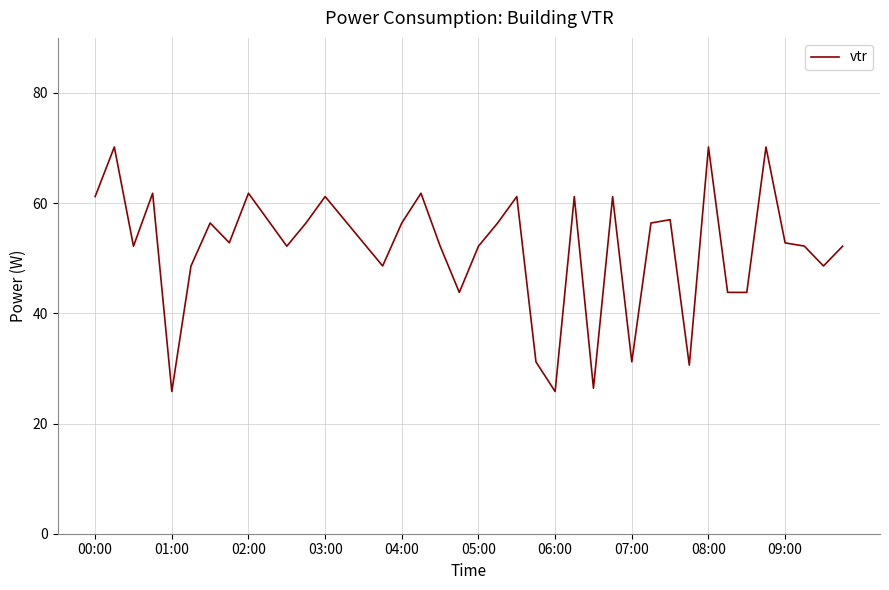

Reading left to right, transcribe all the data shown in this chart.

61.2	70.2	52.2	61.8	25.8	48.6	56.4	52.8	61.8	57.0	52.2	56.4	61.2	57.0	52.8	48.6	56.4	61.8	52.2	43.8	52.2	56.4	61.2	31.2	25.8	61.2	26.4	61.2	31.2	56.4	57.0	30.6	70.2	43.8	43.8	70.2	52.8	52.2	48.6	52.2